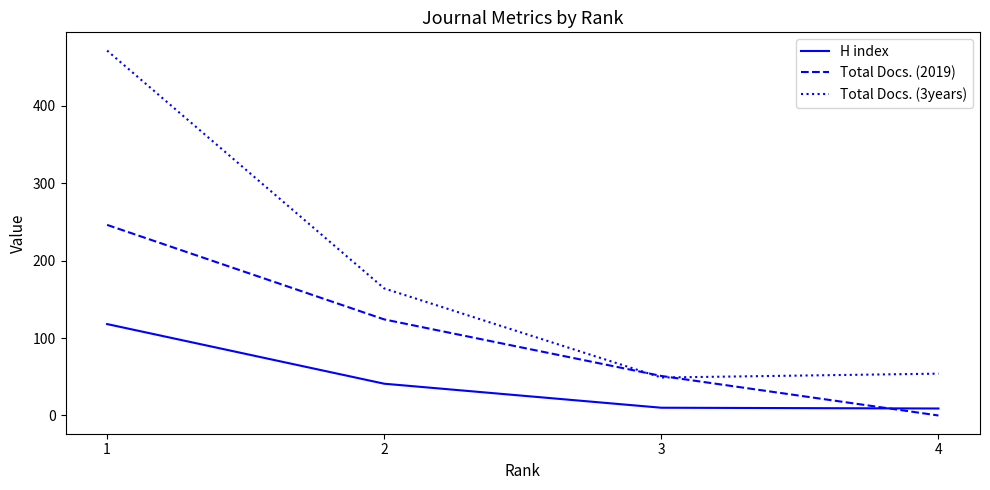

The Total Docs. (3years) series shows 49 at 3. True or false?

True